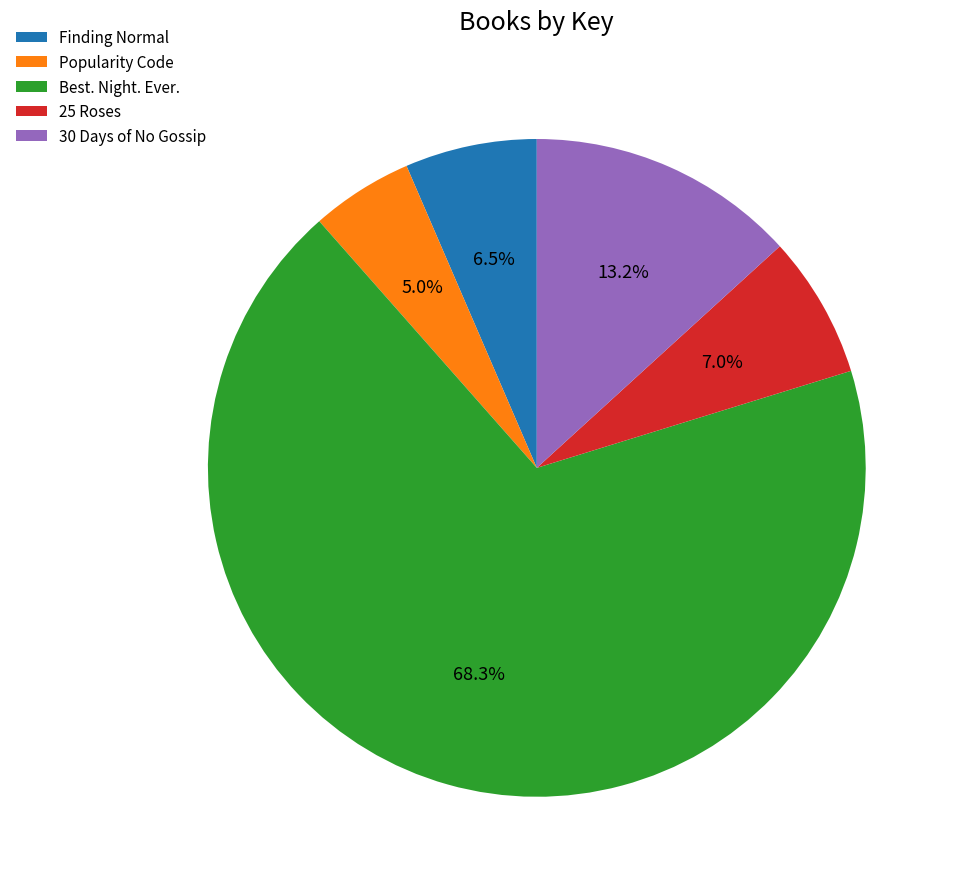

How many slices are in this pie chart?

5